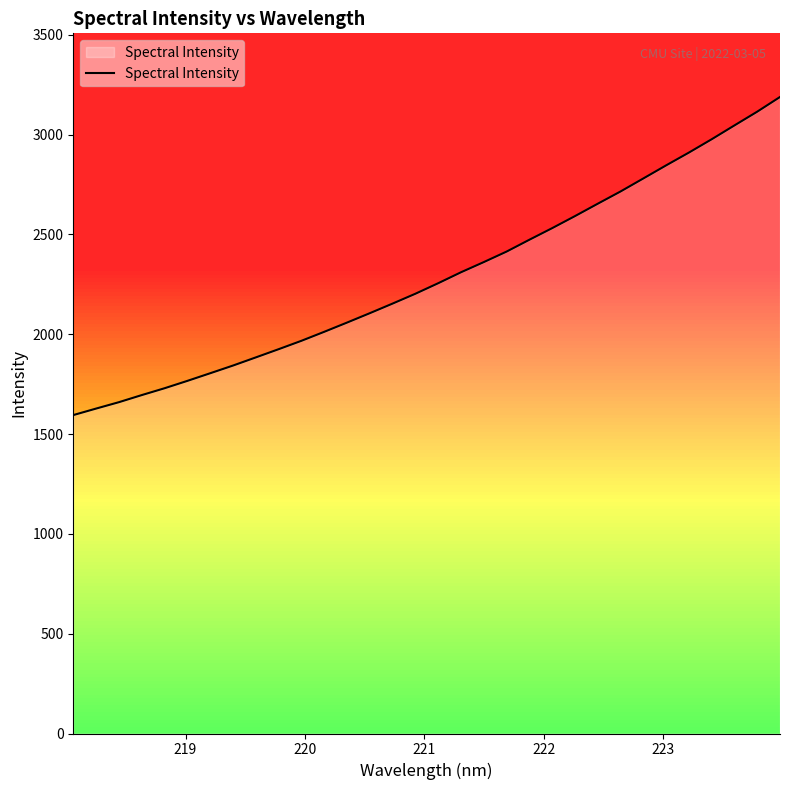

What is the minimum value shown in the chart?

1595.0